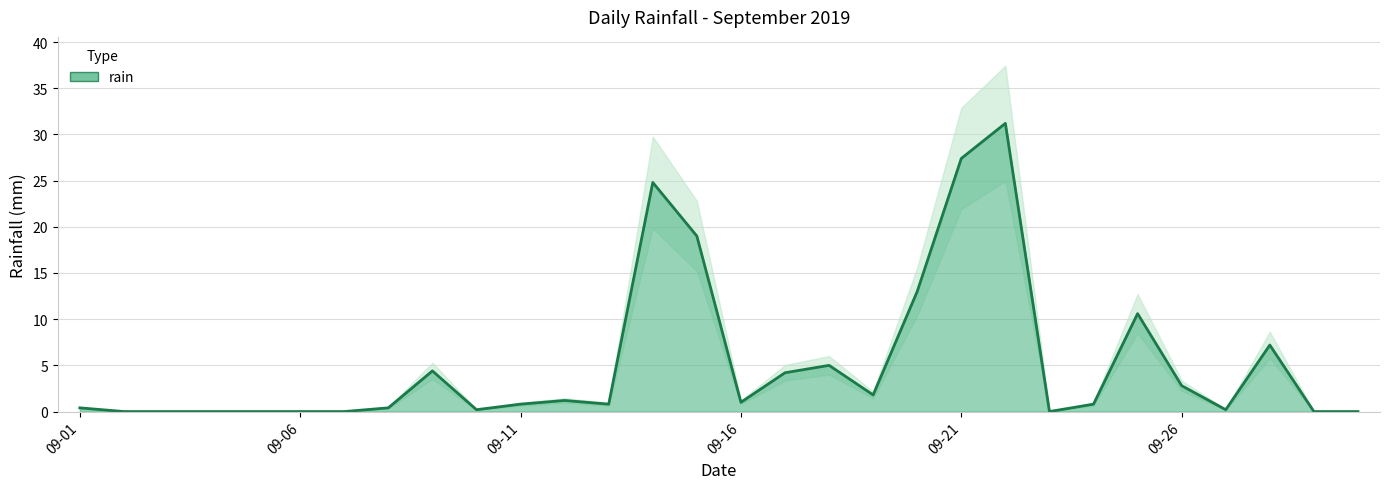

How many values are above zero?

21